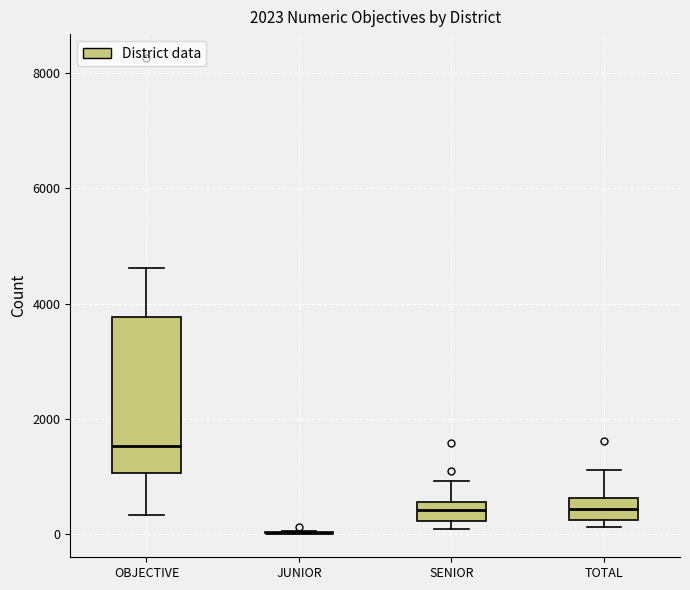

Reading left to right, transcribe this box plot: for each box, give where its median line is, the range the box spans, and where its two whiskers end, as read against the y-axis. The values are not printed on the chart, so give them approximately, as read against the axis.

OBJECTIVE: median 1600, box 1000 to 3800, whiskers 400 to 4600
JUNIOR: box collapsed to a line at 0, whiskers 0 to 0
SENIOR: median 400, box 200 to 600, whiskers 0 to 1000
TOTAL: median 400, box 200 to 600, whiskers 200 (just below the box's lower edge) to 1200